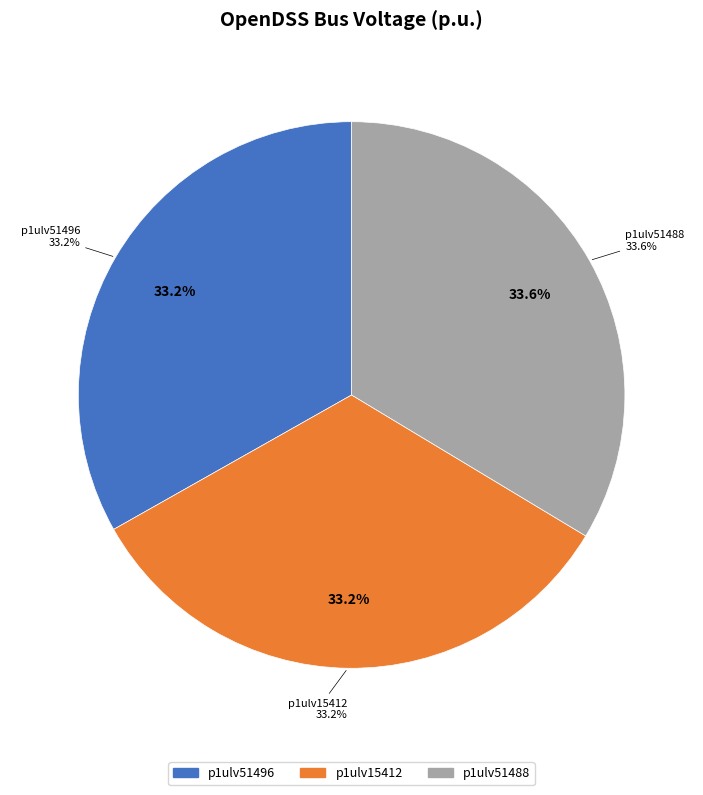

What percentage is the p1ulv51488 slice, to the nearest percent?

34%